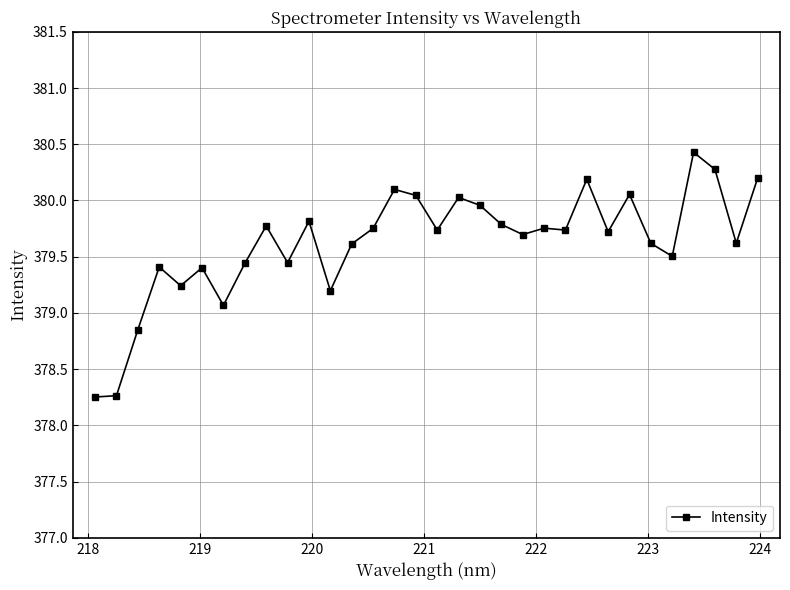

How many lines are shown in the chart?

1